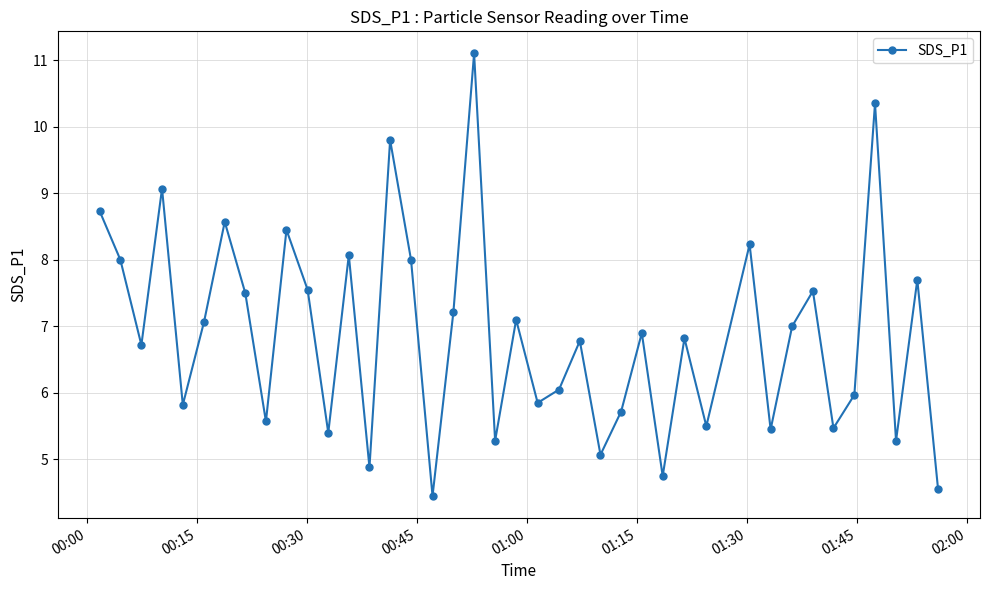

What is the sum of all values?

275.3